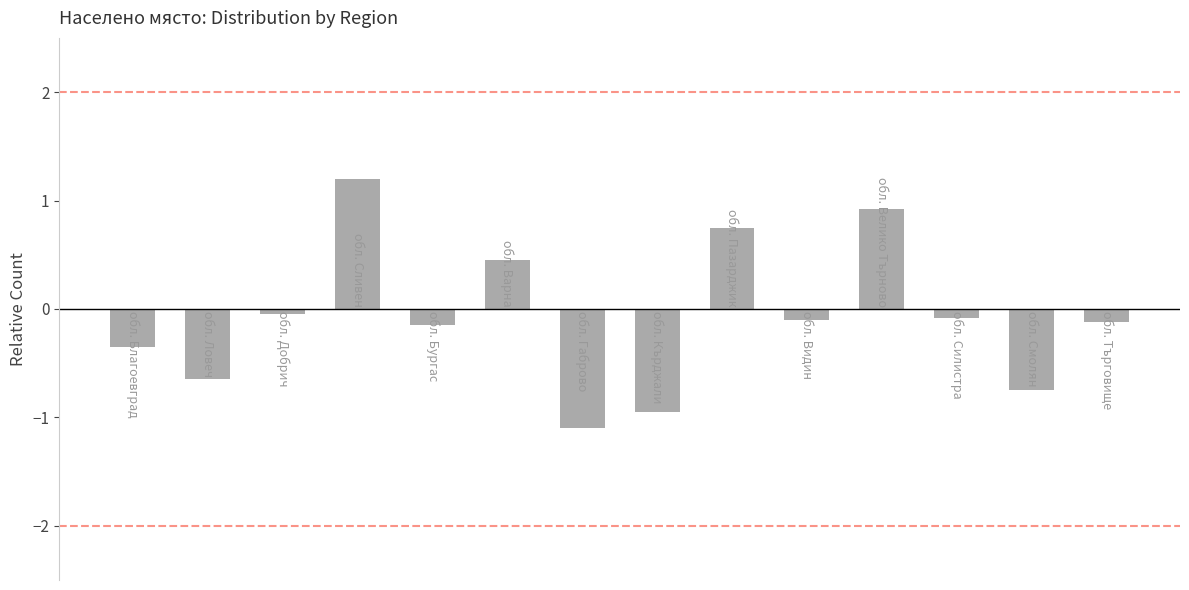

What is the value of the 5th bar from the left?

-0.1